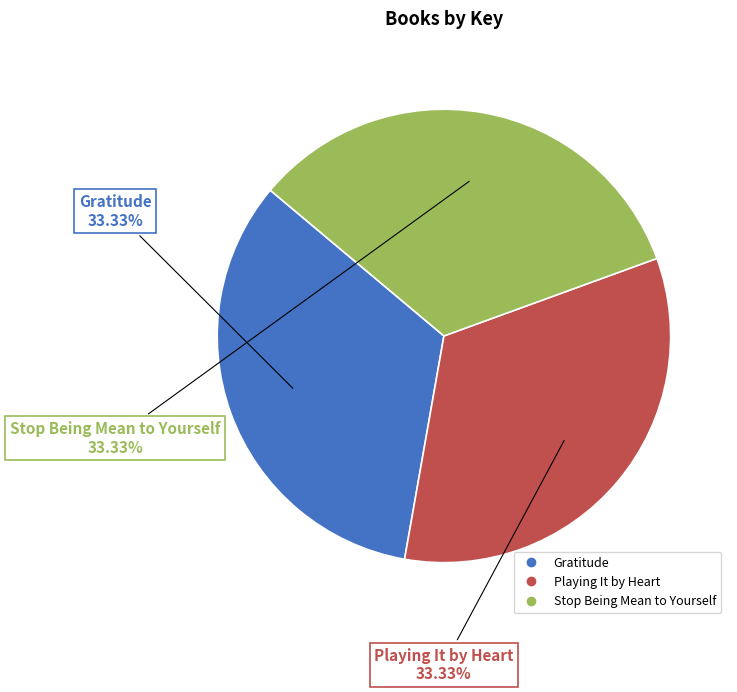

Combined, do Playing It by Heart and Stop Being Mean to Yourself account for over 50%?

Yes